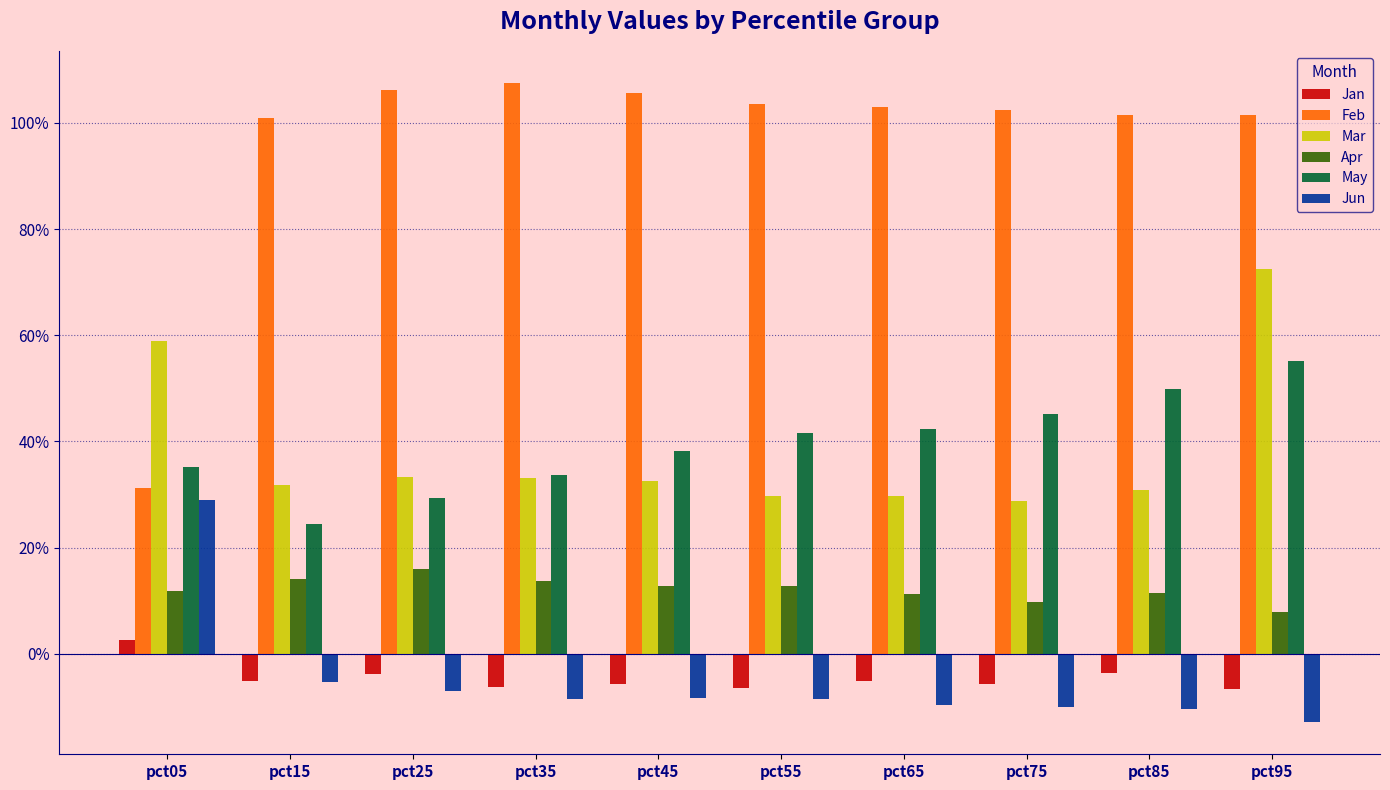

At which label is Feb closest to 0?

pct05